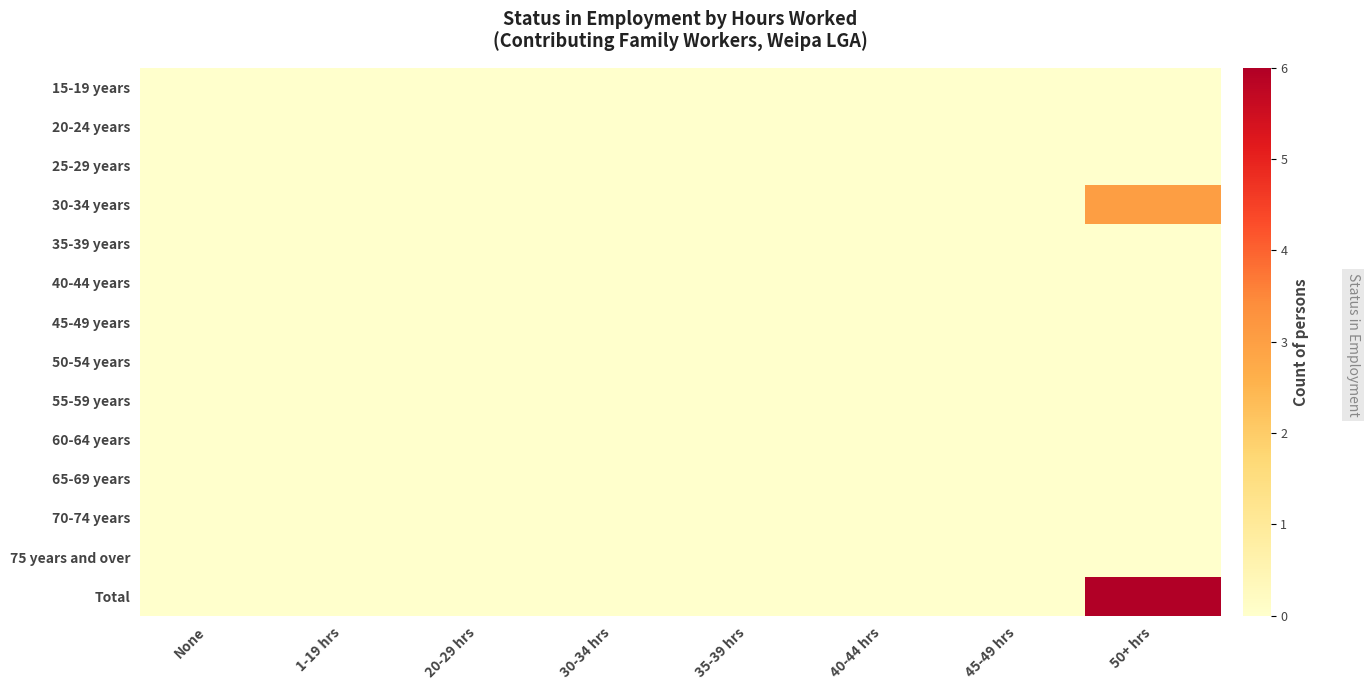

Which series has the largest range (max minus min)?

Total